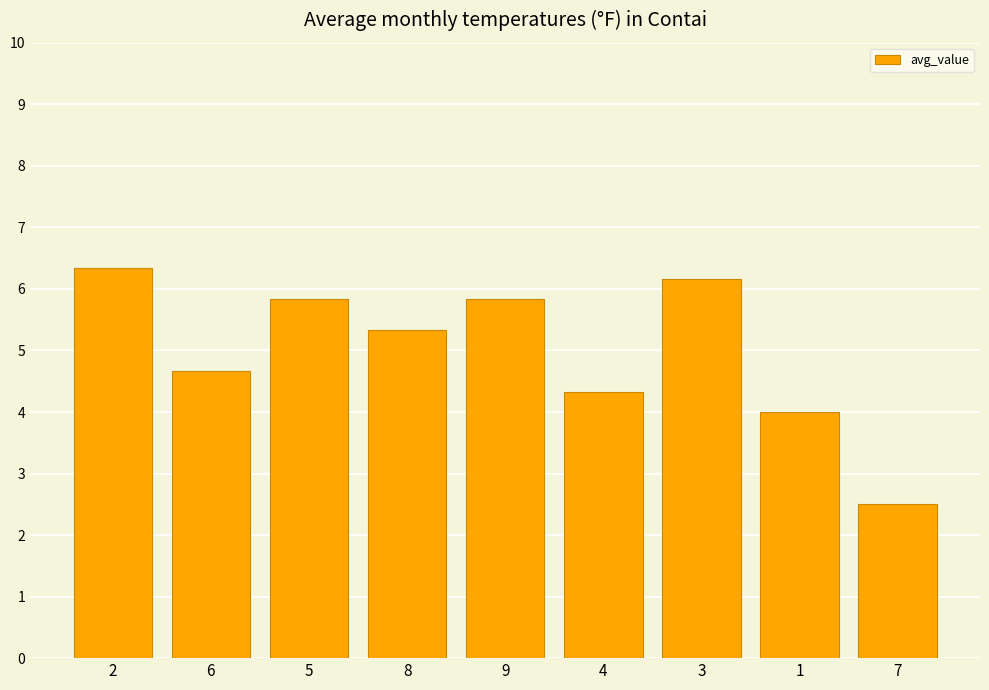

At which label does the data first exceed 5?

2